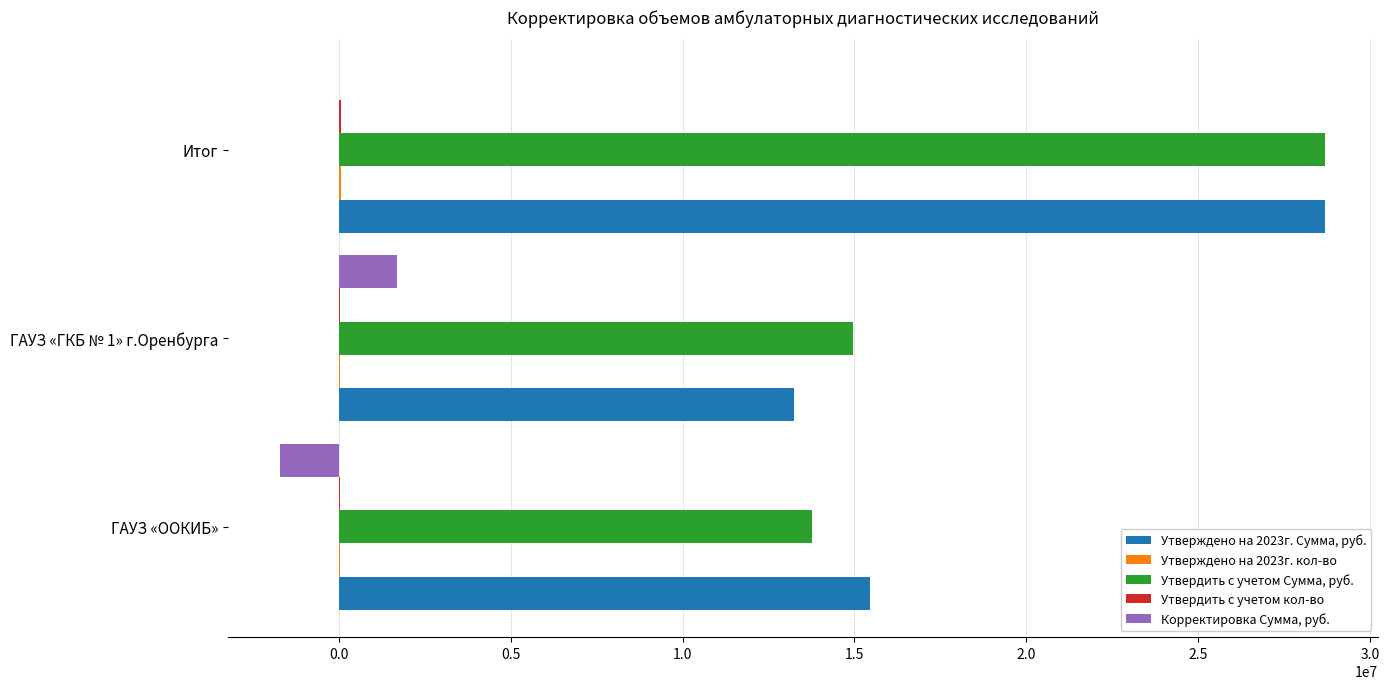

At which category is the sum across all series the highest?

Итог